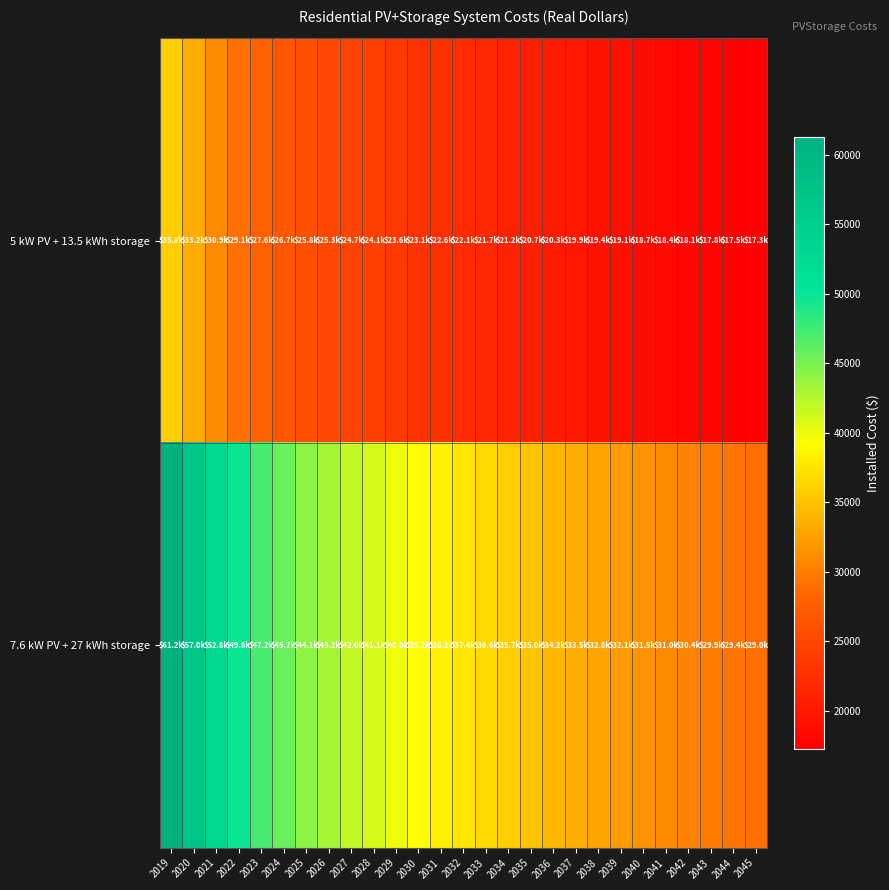

At how many categories does at least one series exceed 53575?

2